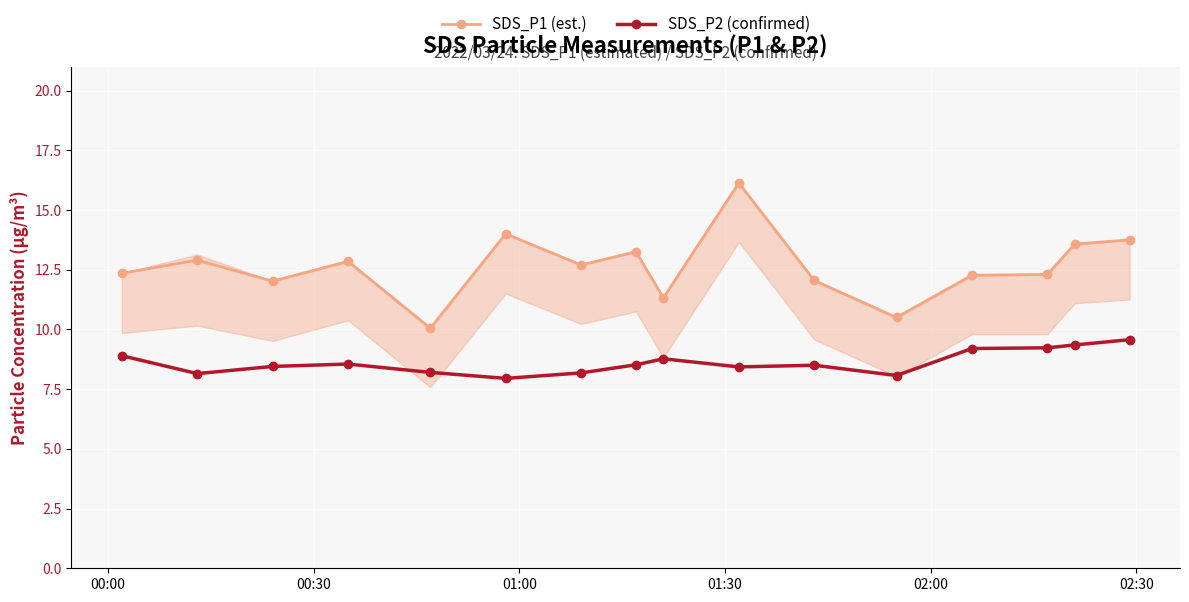

Is this an area chart (filled region under the line)?

No